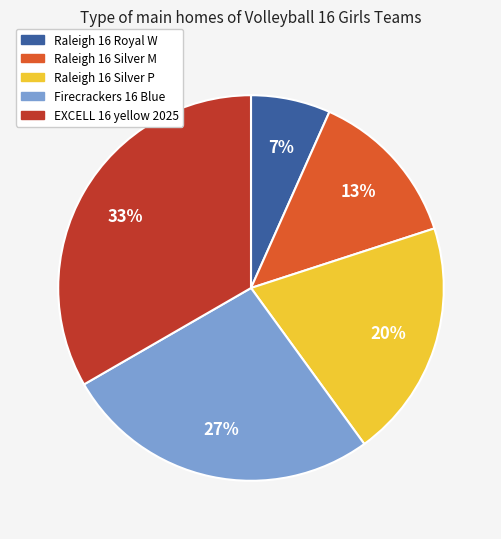

Rank the categories by value from lowest to highest.

Raleigh 16 Royal W, Raleigh 16 Silver M, Raleigh 16 Silver P, Firecrackers 16 Blue, EXCELL 16 yellow 2025